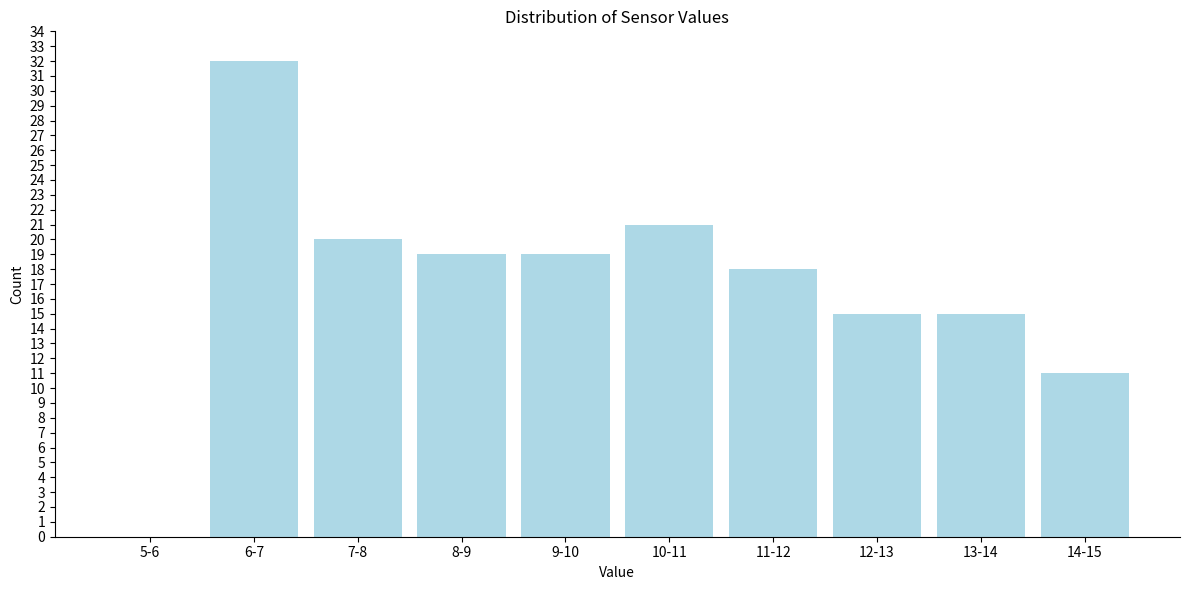

Reading left to right, what are all the values shown in this chart?

5-6=0	6-7=32	7-8=20	8-9=19	9-10=19	10-11=21	11-12=18	12-13=15	13-14=15	14-15=11